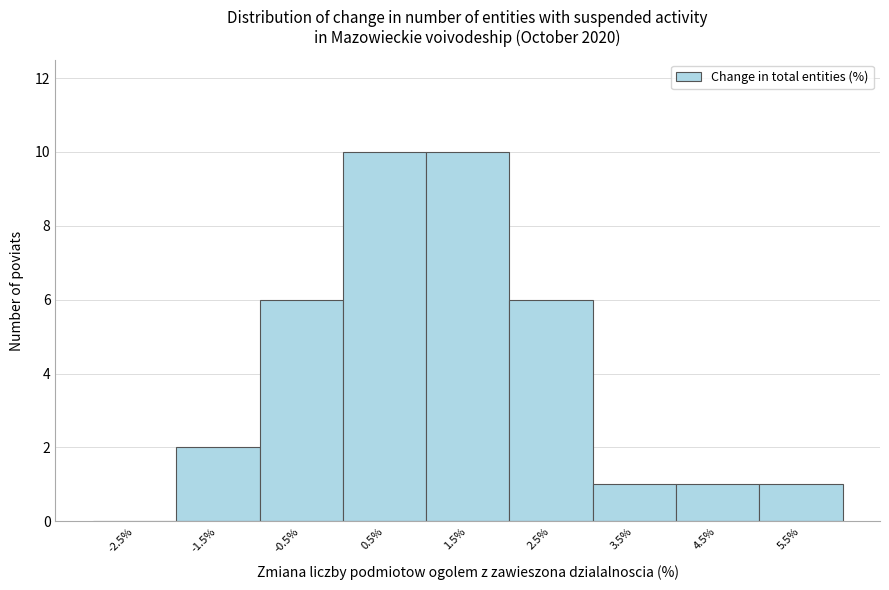

Reading left to right, what are all the values shown in this chart?

-2.5%=0	-1.5%=2	-0.5%=6	0.5%=10	1.5%=10	2.5%=6	3.5%=1	4.5%=1	5.5%=1